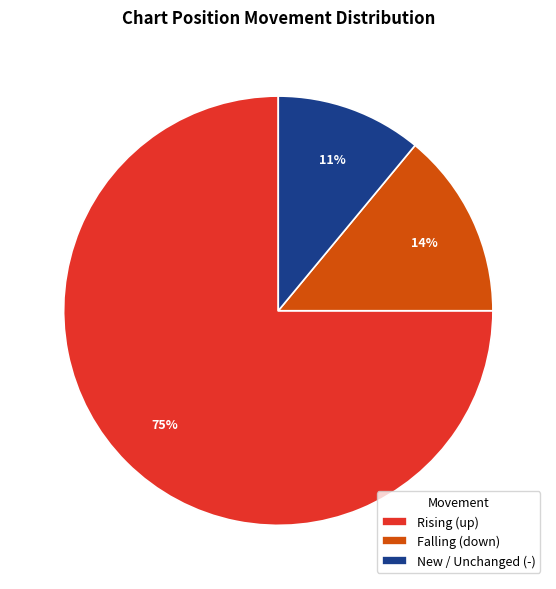

True or false: Falling (down) accounts for 20% of the total.

False